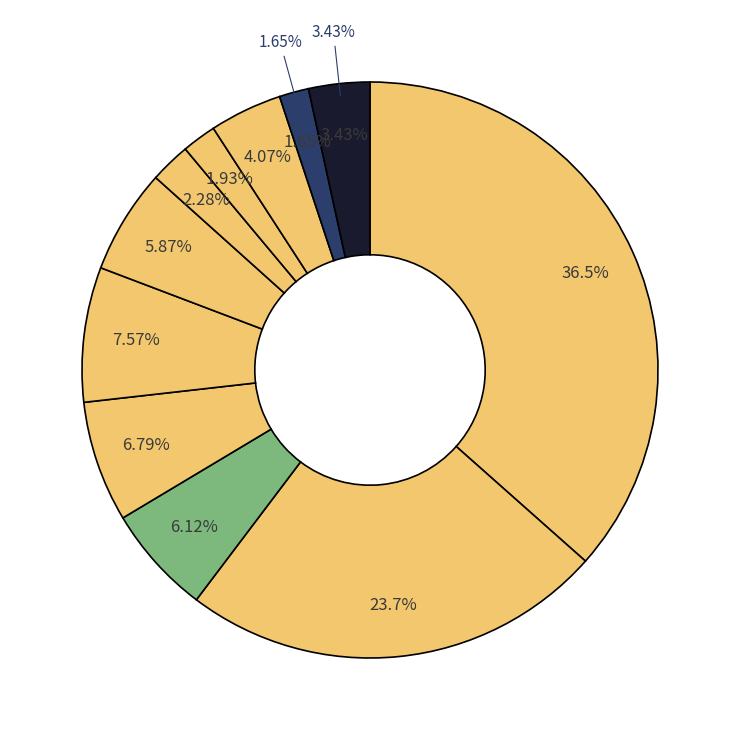

To the nearest percent, what is the difference between the хлеб пшеничный and гарнир slice percentages?

4%